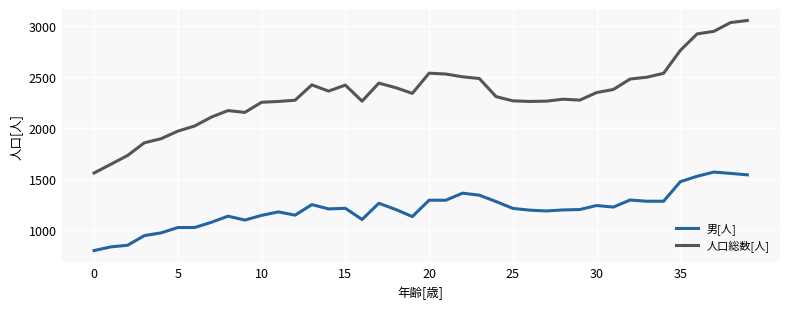

What is the greatest value displayed?

3049